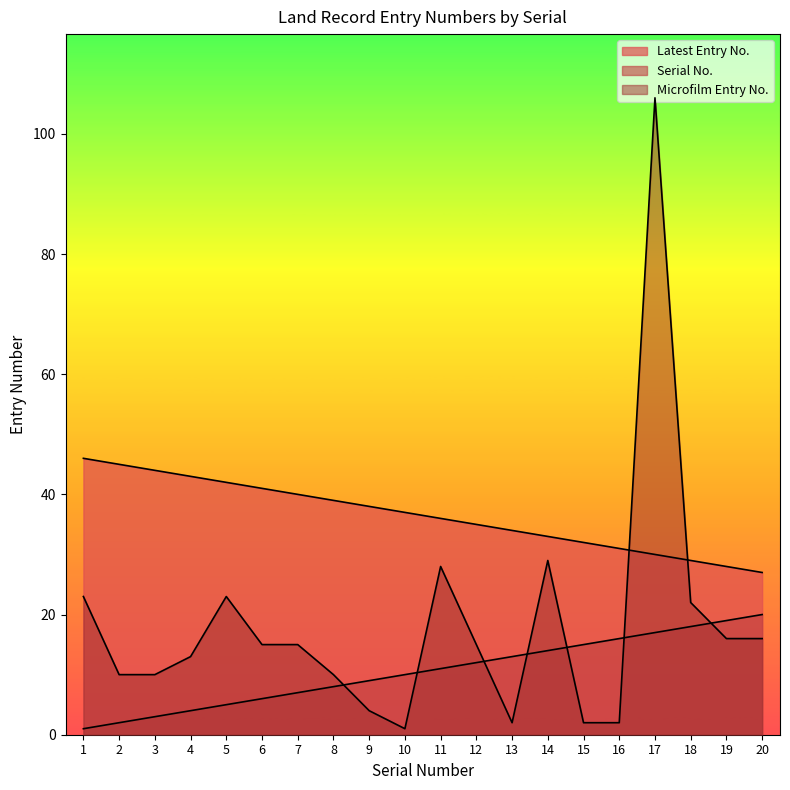

Which category has the highest value across all series?

17